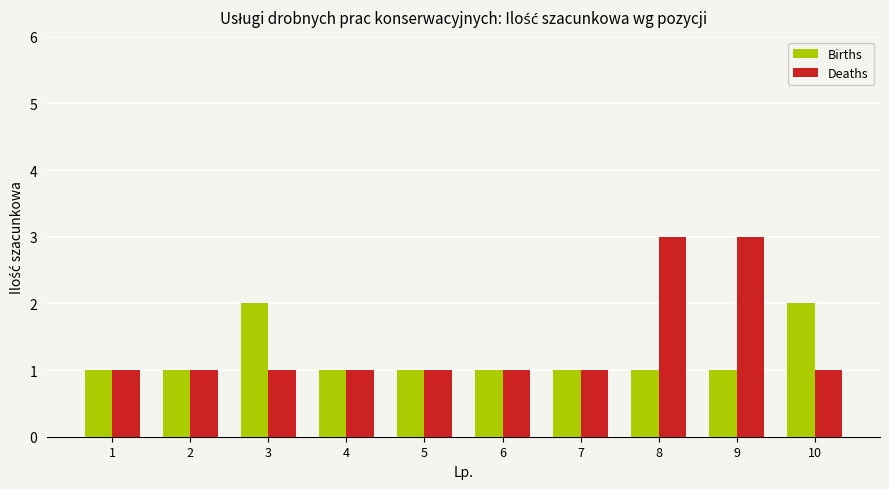

What is the maximum value shown in the chart?

3